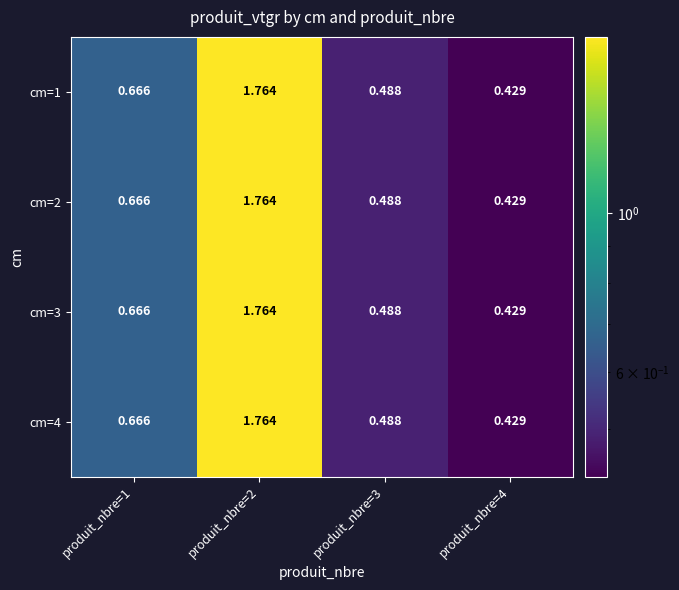

Is the value of cm=3 at produit_nbre=1 greater than the value of cm=4 at produit_nbre=2?

No